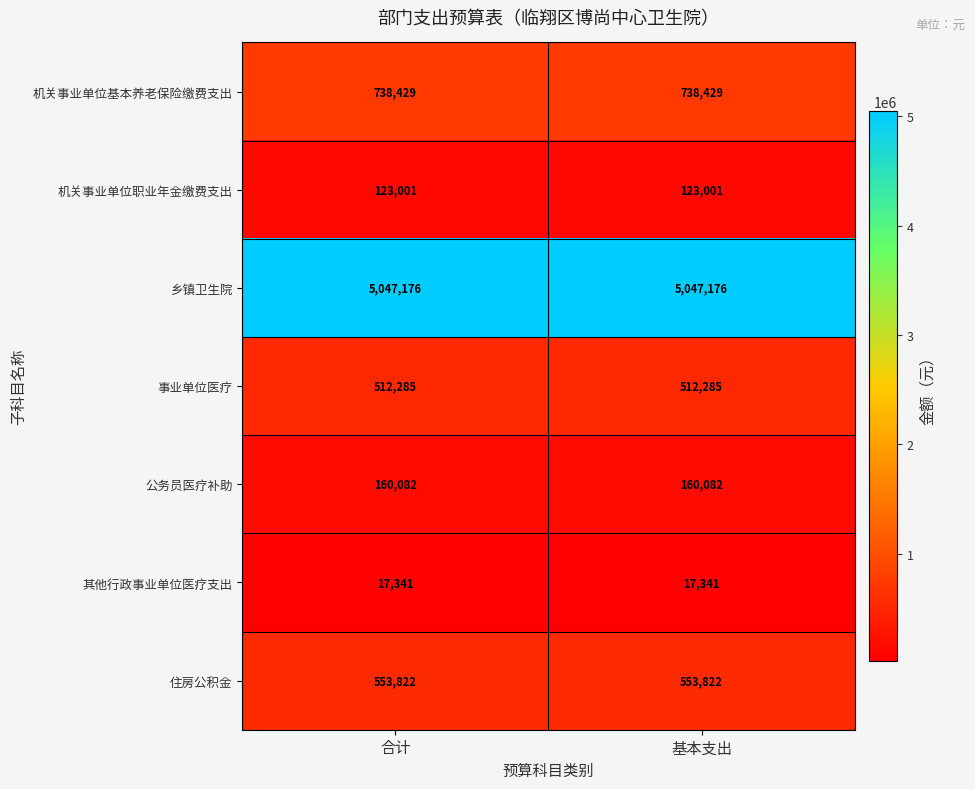

List the series in order of their peak value, lowest first.

其他行政事业单位医疗支出, 机关事业单位职业年金缴费支出, 公务员医疗补助, 事业单位医疗, 住房公积金, 机关事业单位基本养老保险缴费支出, 乡镇卫生院